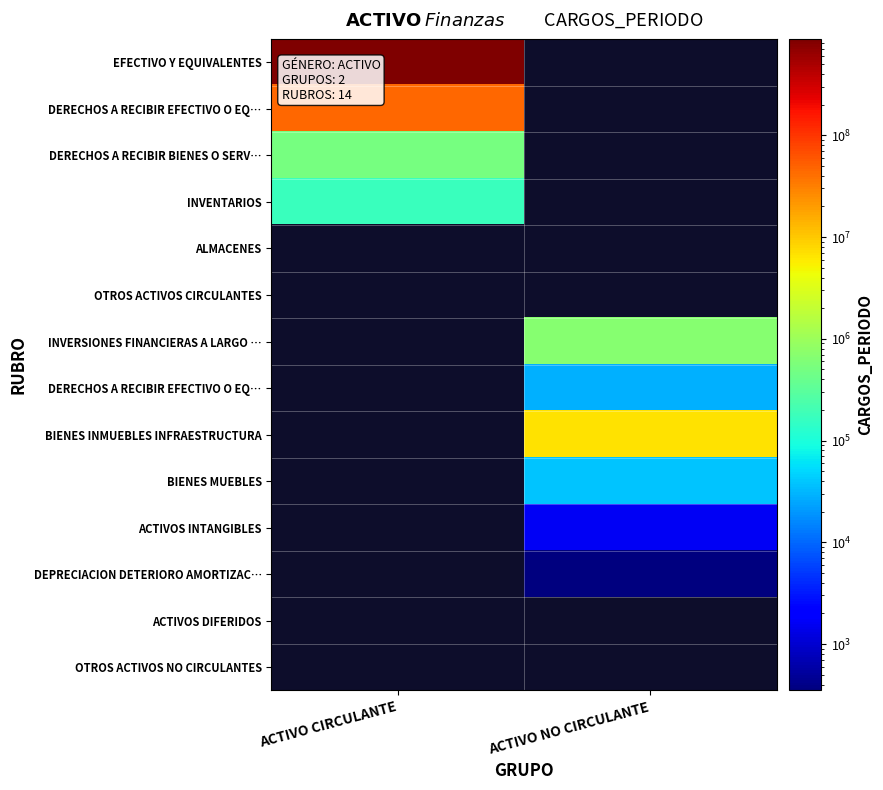

What is the smallest value displayed?

350.0